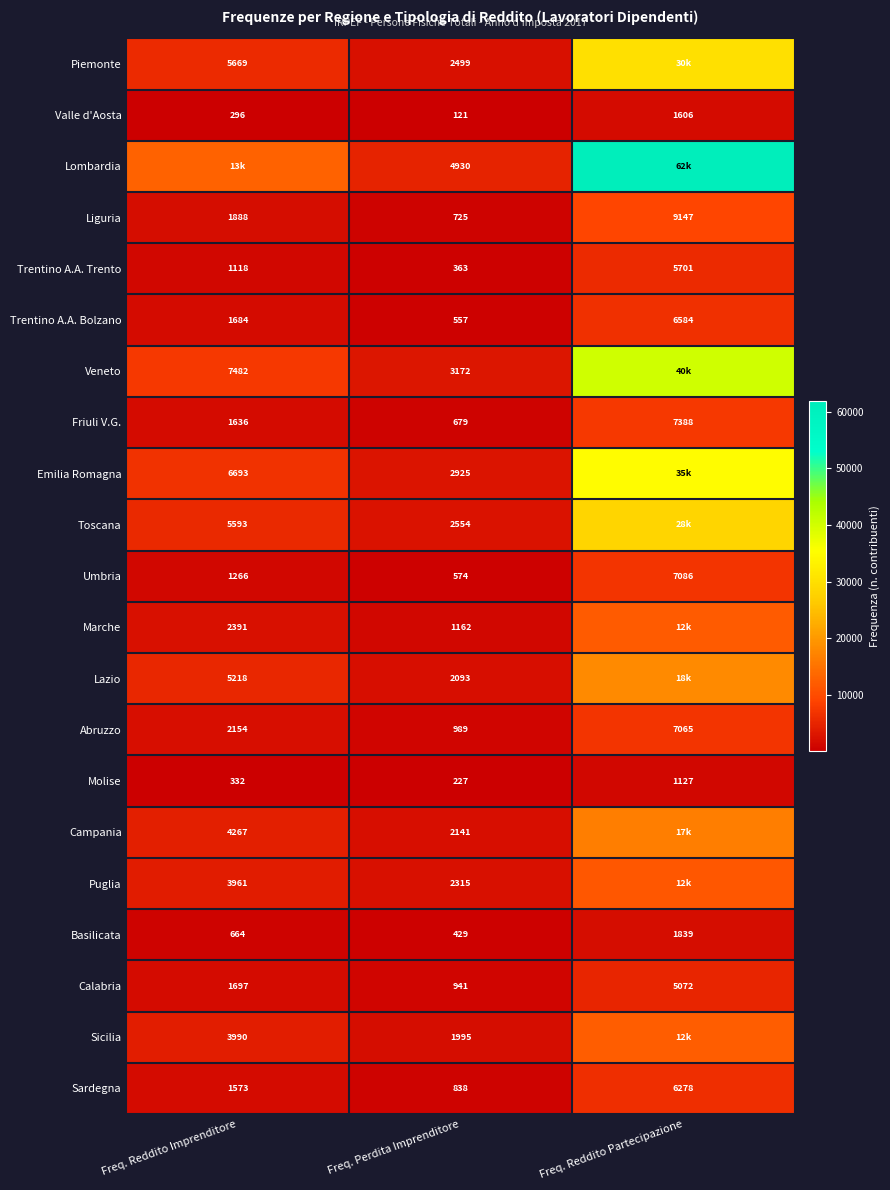

How many data points does each series have?

3